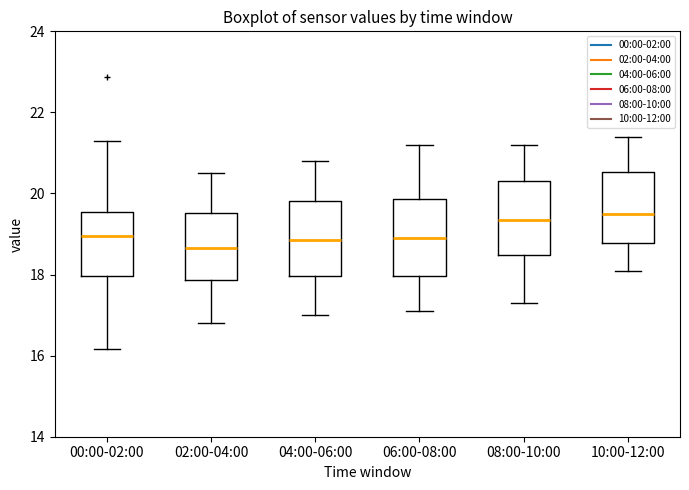

Reading left to right, transcribe this box plot: for each box, give where its median line is, the range the box spans, and where its two whiskers end, as read against the y-axis. The values are not printed on the chart, so give them approximately, as read against the axis.

00:00-02:00: median 19.0, box 18.0 to 19.6, whiskers 16.2 to 21.4
02:00-04:00: median 18.6, box 17.8 to 19.6, whiskers 16.8 to 20.6
04:00-06:00: median 18.8, box 18.0 to 19.8, whiskers 17.0 to 20.8
06:00-08:00: median 19.0, box 18.0 to 19.8, whiskers 17.2 to 21.2
08:00-10:00: median 19.4, box 18.4 to 20.4, whiskers 17.4 to 21.2
10:00-12:00: median 19.6, box 18.8 to 20.6, whiskers 18.2 to 21.4